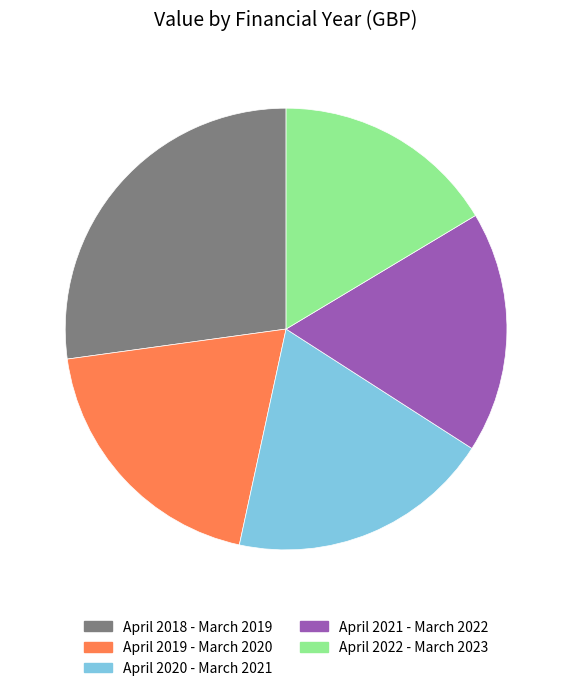

Which slice is the smallest?

April 2022 - March 2023